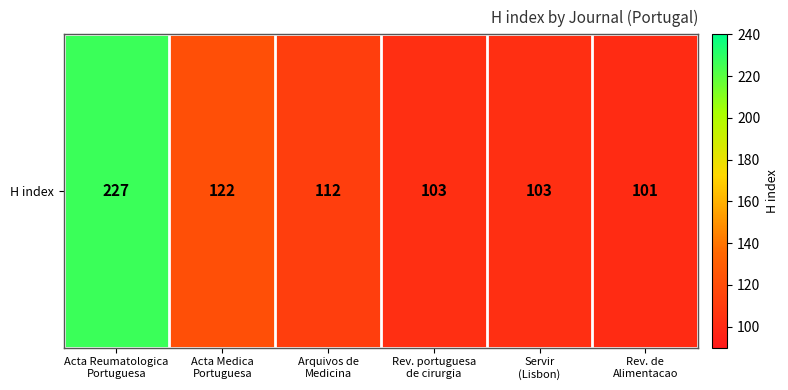

What is the difference between the values at Rev. de
Alimentacao and Acta Medica
Portuguesa?

21